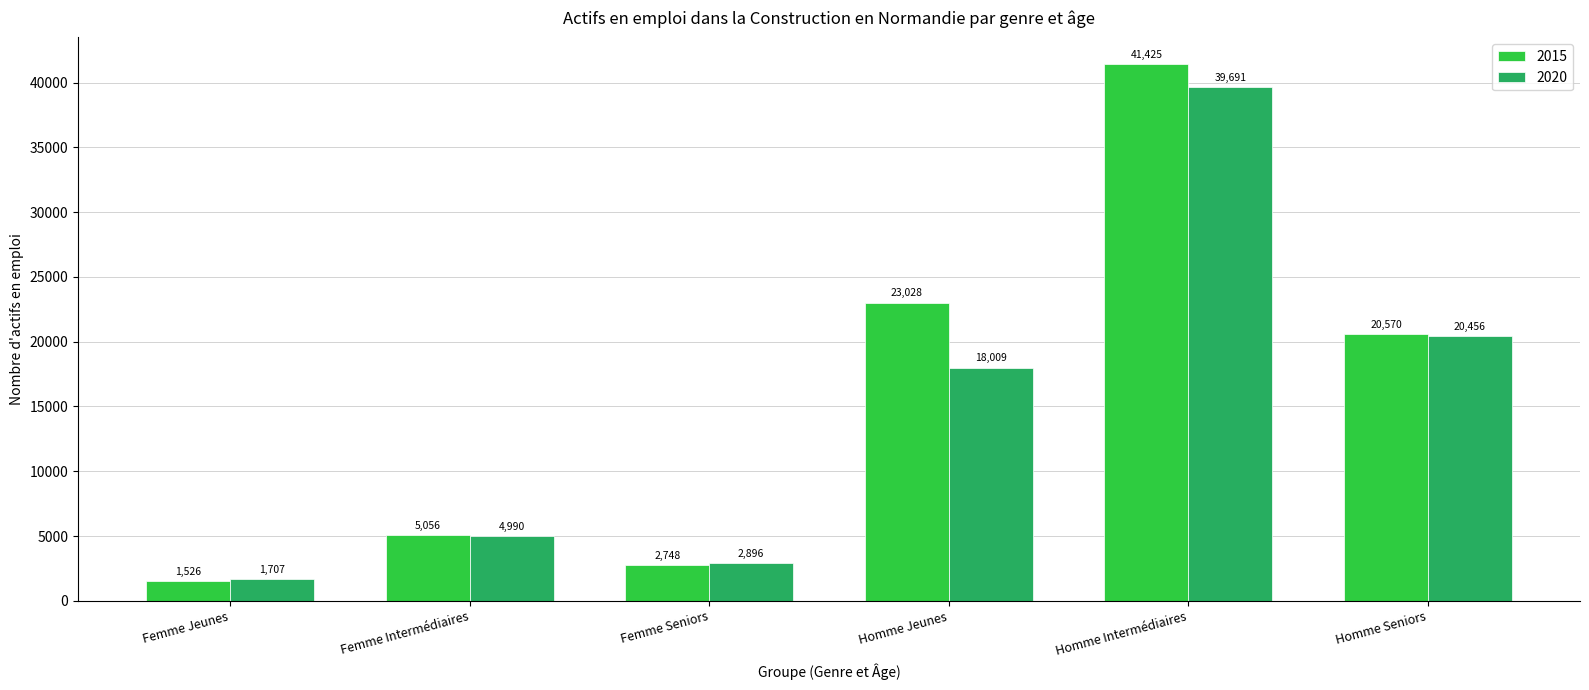

What is the label of the 1st bar from the left?

Femme Jeunes